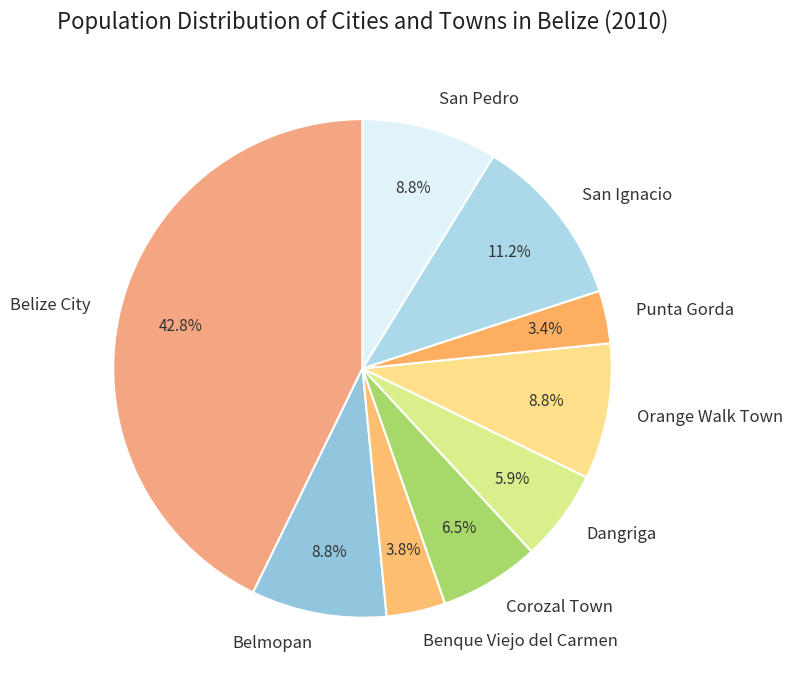

Approximately how many times larger is the value at Belmopan compared to Dangriga?

1.5